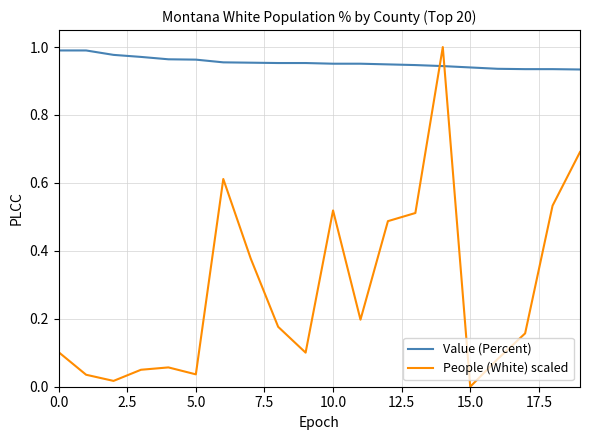

True or false: People (White) scaled and Value (Percent) intersect in this chart.

True